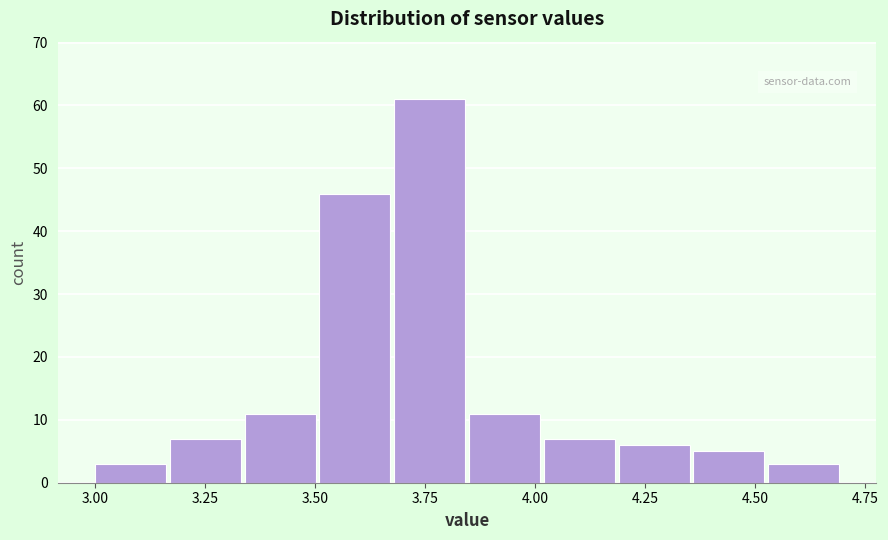

Read against the x-axis, roughly where is the centre of the tallest bar?

3.75